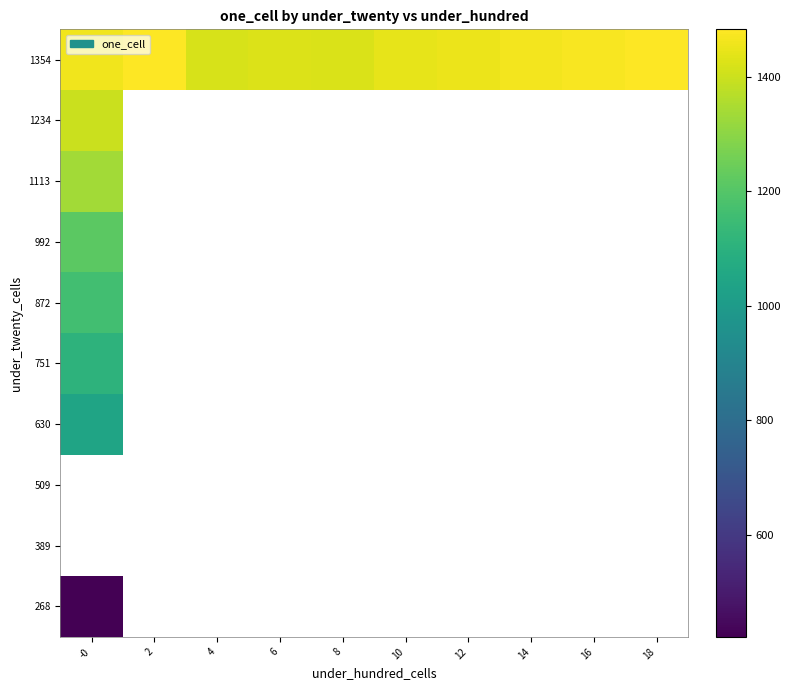

True or false: 1354 has a value of 854.1 at 8.

False